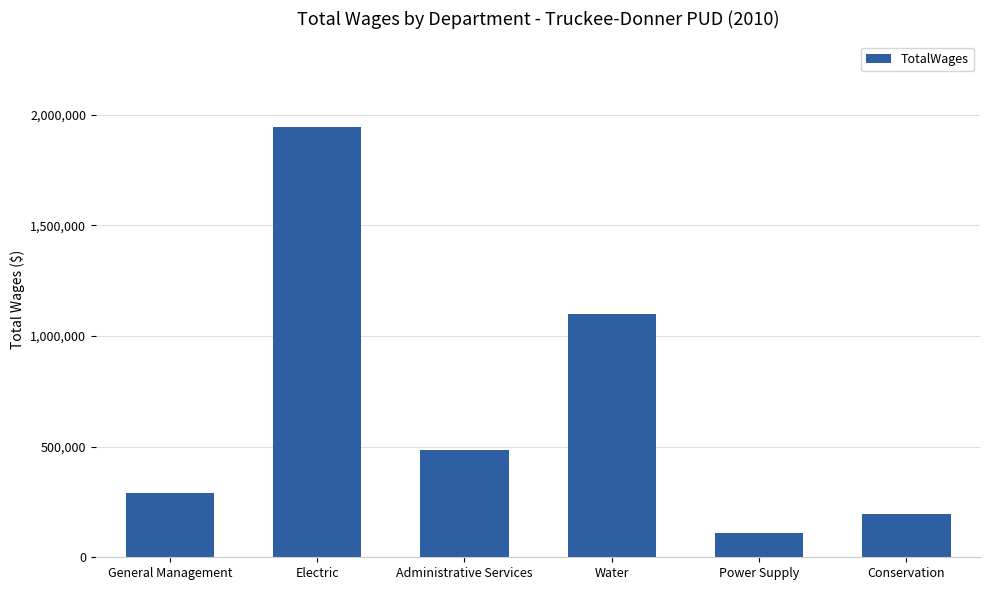

Is it true that the value at Electric is 2948204?

False